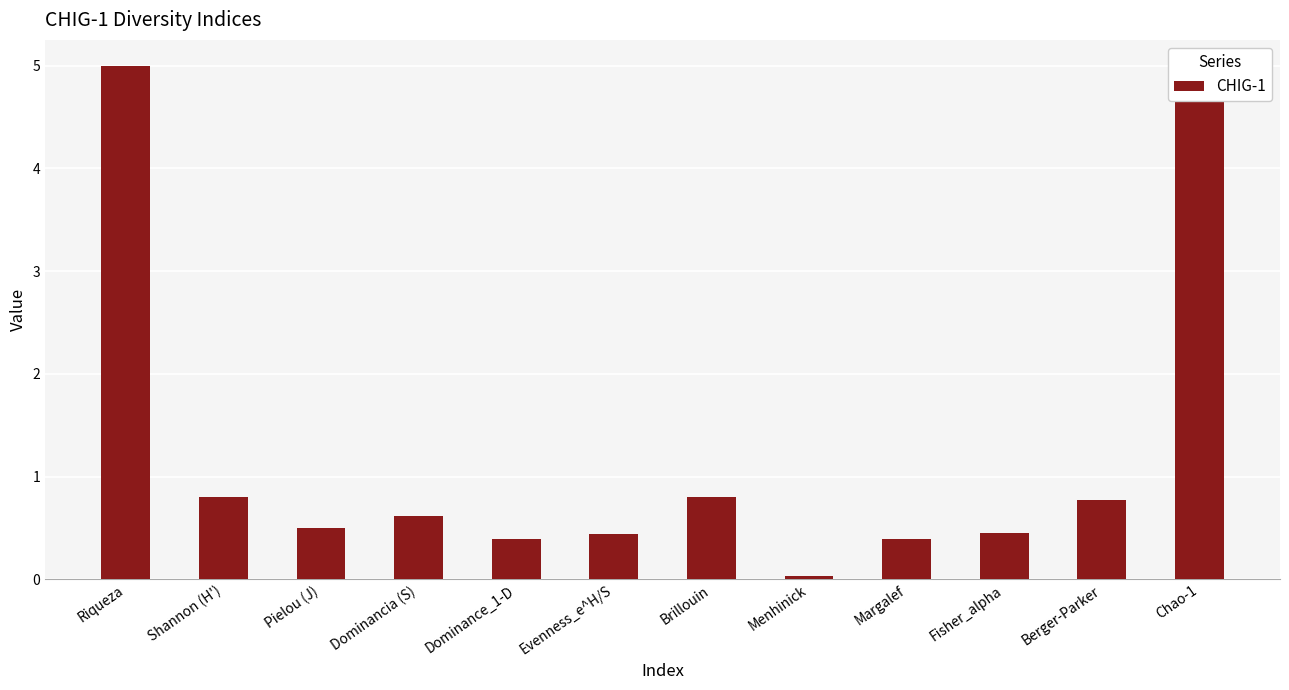

True or false: the data shows 1.1 at Berger-Parker.

False